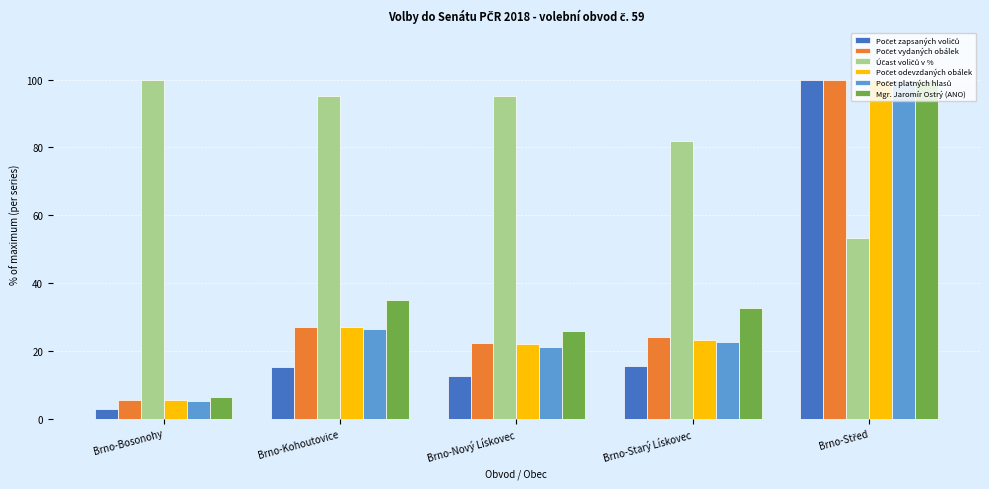

Is it true that Mgr. Jaromír Ostrý (ANO) equals 34.9 at Brno-Kohoutovice?

True